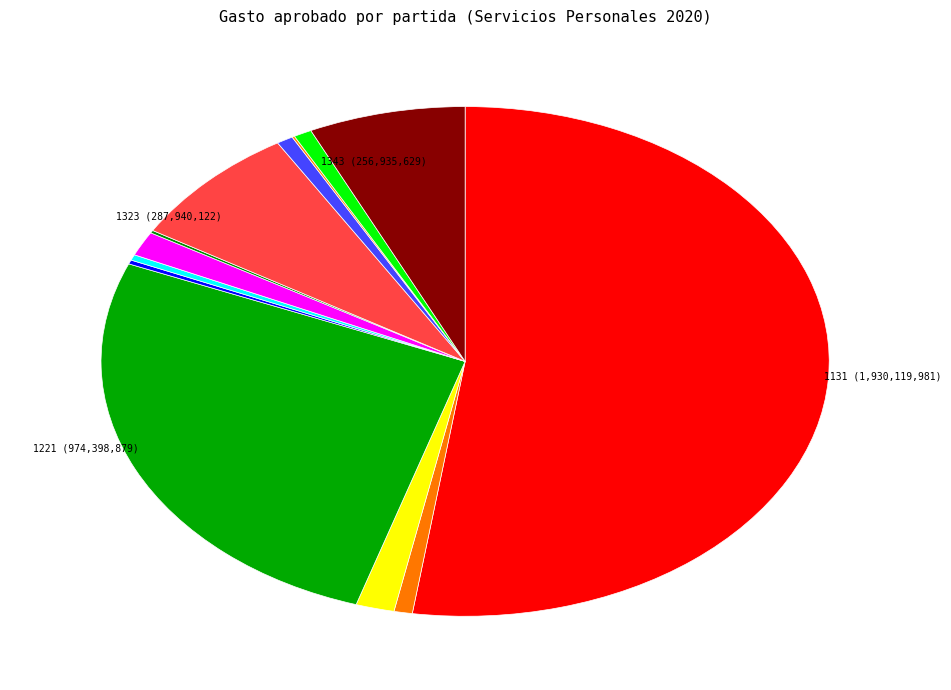

How many slices are in this pie chart?

13